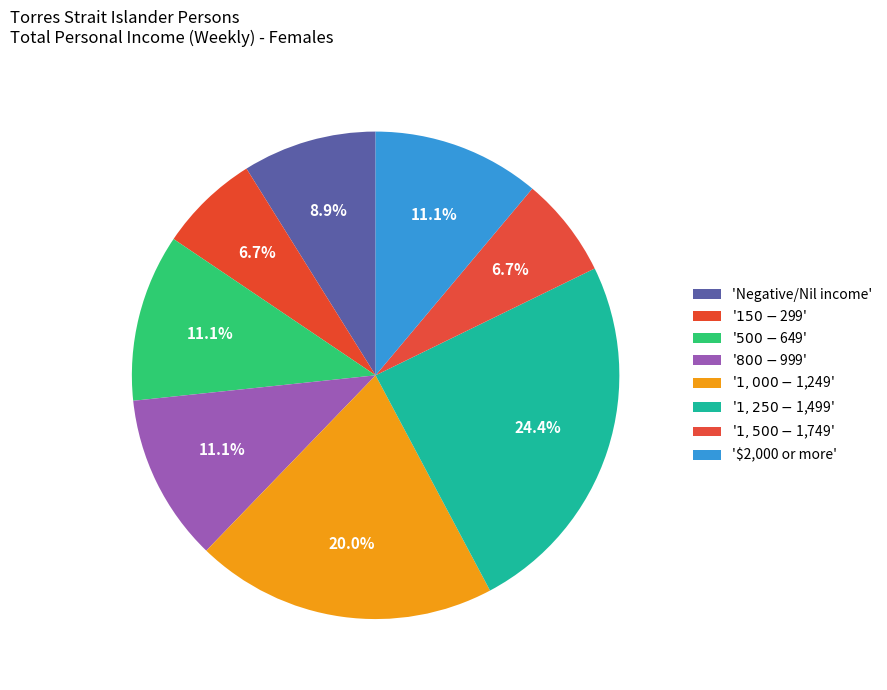

How many slices are in this pie chart?

8